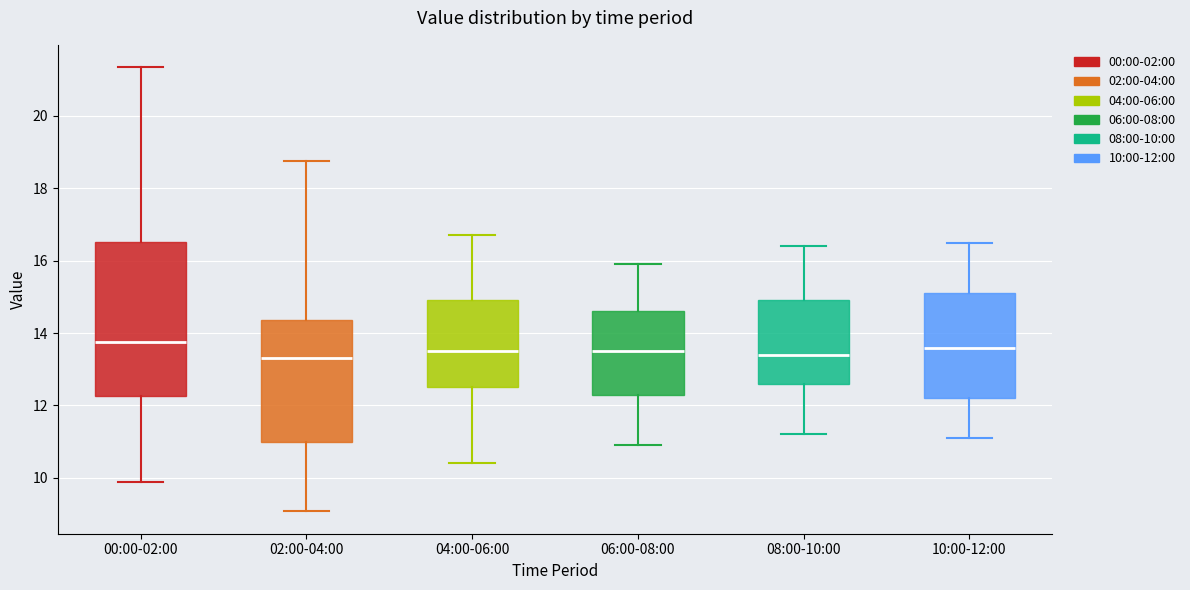

Reading left to right, transcribe this box plot: for each box, give where its median line is, the range the box spans, and where its two whiskers end, as read against the y-axis. The values are not printed on the chart, so give them approximately, as read against the axis.

00:00-02:00: median 13.8, box 12.2 to 16.6, whiskers 9.8 to 21.4
02:00-04:00: median 13.4, box 11.0 to 14.4, whiskers 9.0 to 18.8
04:00-06:00: median 13.6, box 12.6 to 15.0, whiskers 10.4 to 16.8
06:00-08:00: median 13.6, box 12.4 to 14.6, whiskers 11.0 to 16.0
08:00-10:00: median 13.4, box 12.6 to 15.0, whiskers 11.2 to 16.4
10:00-12:00: median 13.6, box 12.2 to 15.2, whiskers 11.2 to 16.6